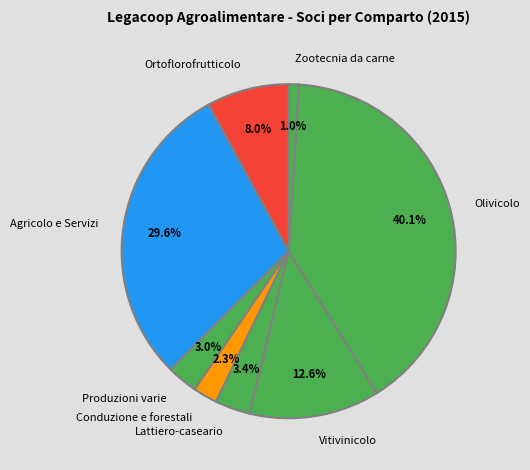

To the nearest percent, what portion does Agricolo e Servizi represent?

30%